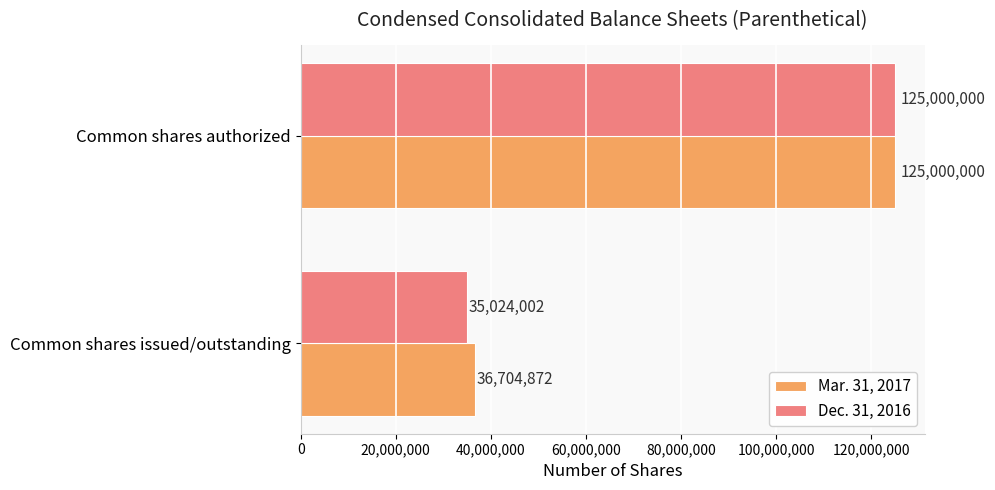

List the series in order of their overall mean, highest first.

Mar. 31, 2017, Dec. 31, 2016